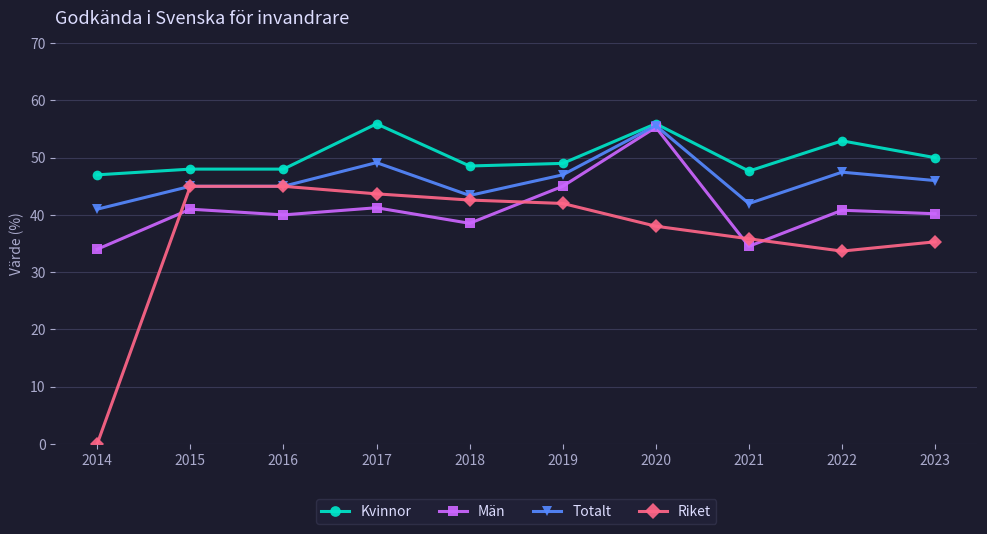

Which series changed the most between 2019 and 2023?

Riket